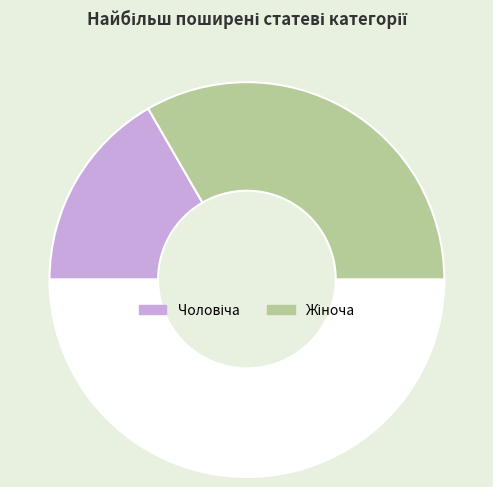

What is the smallest slice in the pie chart?

Чоловіча